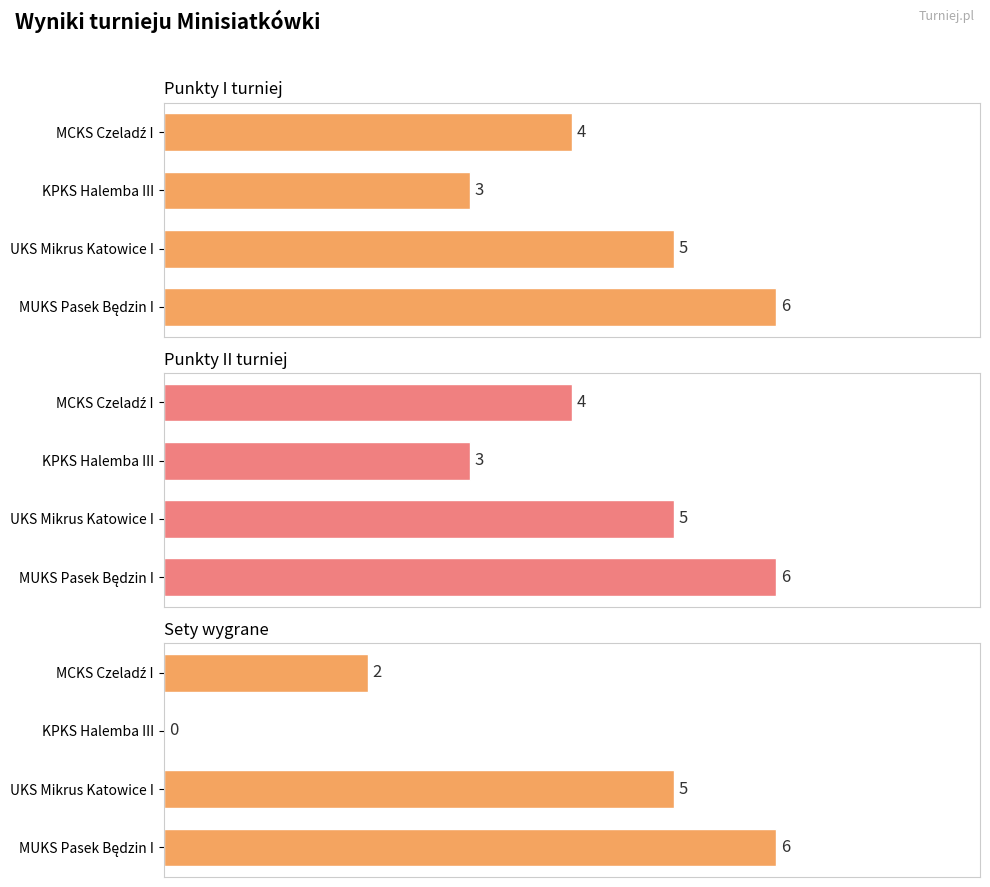

Which series has the widest spread of values?

Sety wygrane